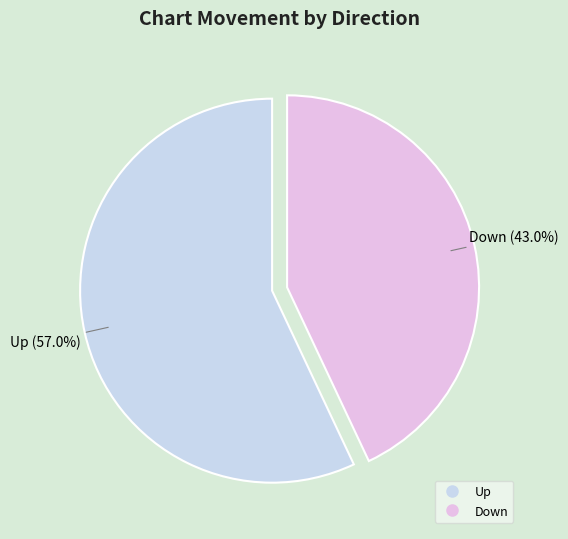

Is there any slice that represents more than half of the pie?

Yes